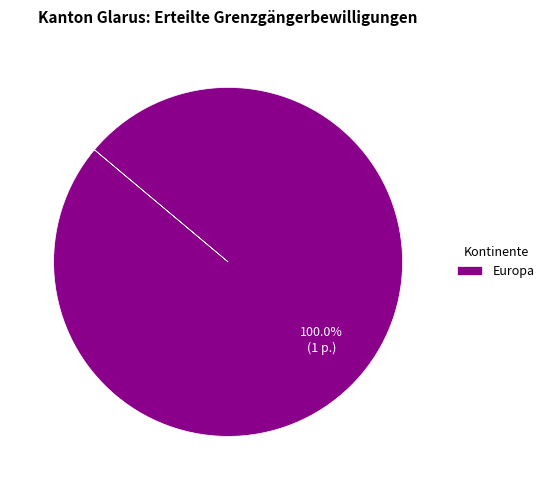

Rank the categories by value from highest to lowest.

Europa